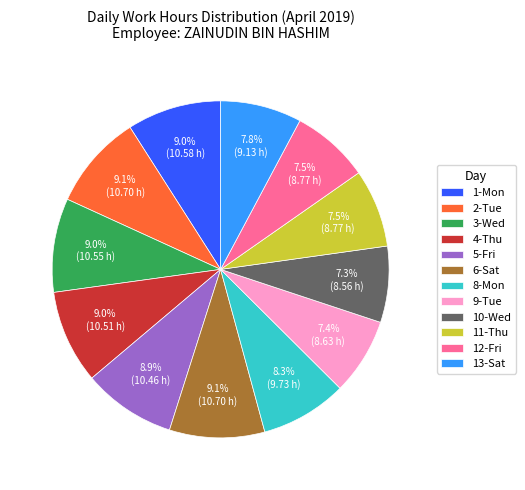

Count the number of slices in the pie.

12